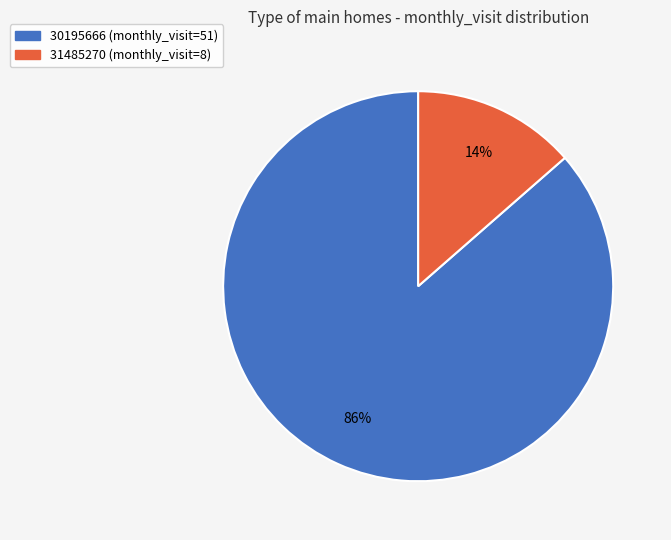

Which category has the biggest portion of the pie?

30195666